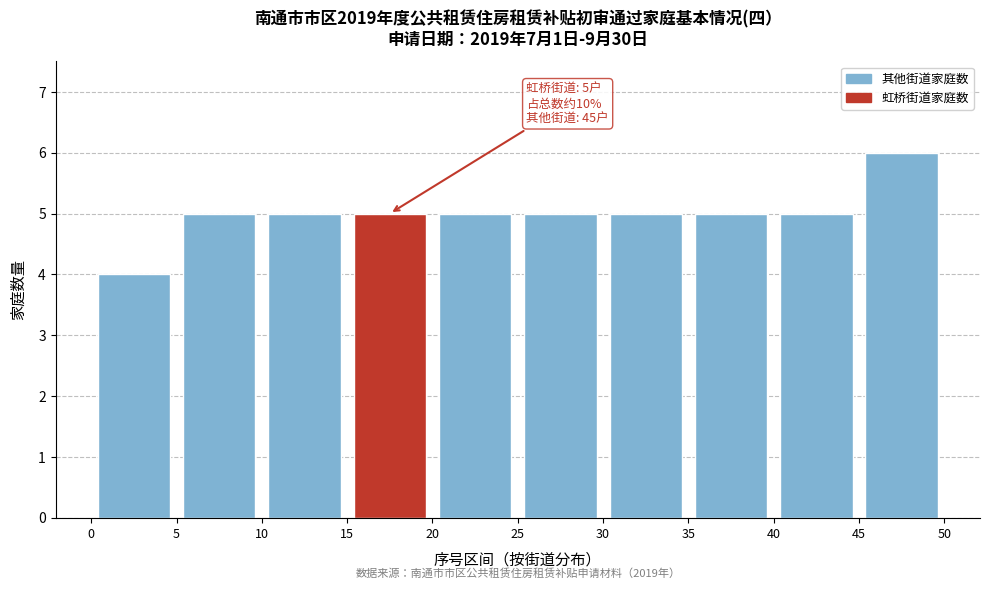

Which range on the x-axis has the tallest bar?

45 to 50